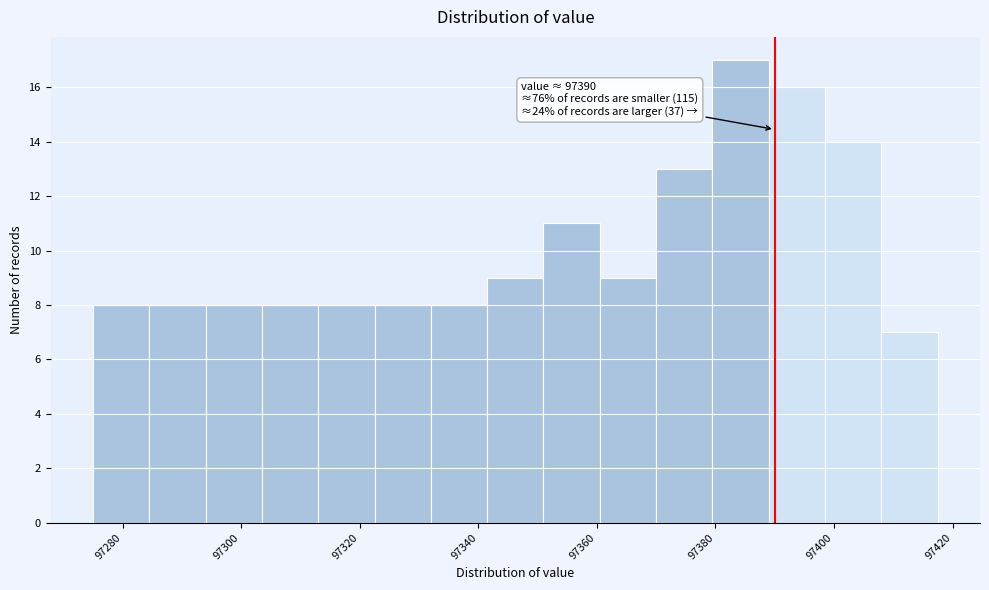

Which range on the x-axis has the tallest bar?

97379.5 to 97389.0